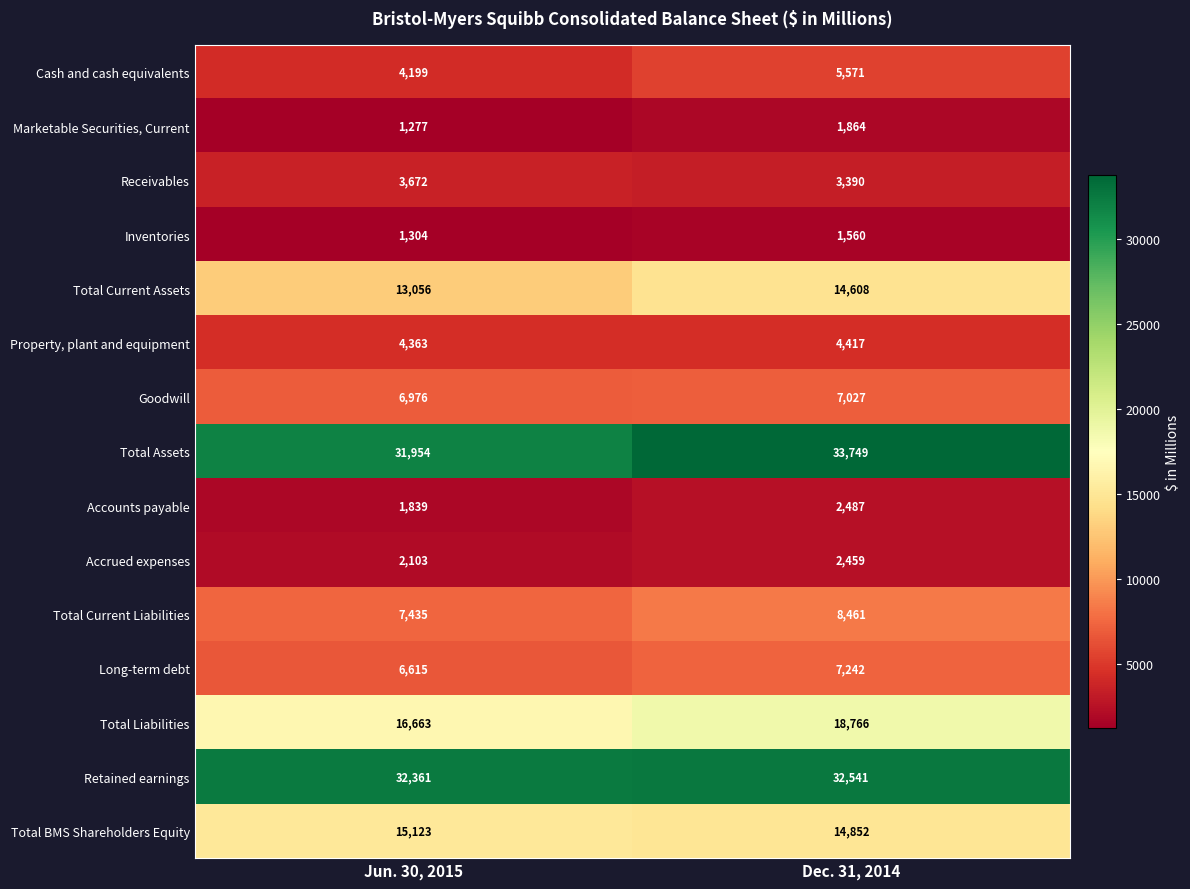

What is the difference between the maximum and minimum values in the Accrued expenses series?

356